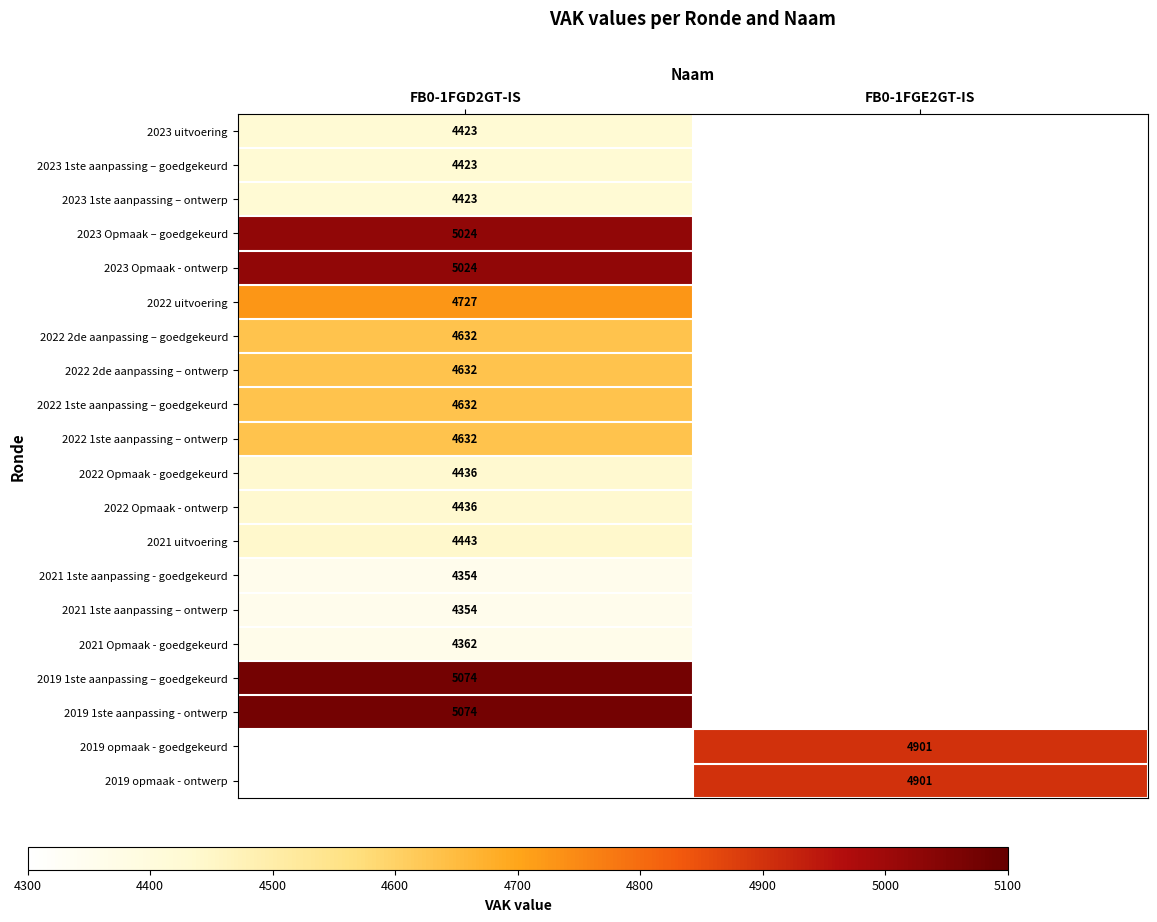

Which label corresponds to the largest value in the chart?

FB0-1FGD2GT-IS